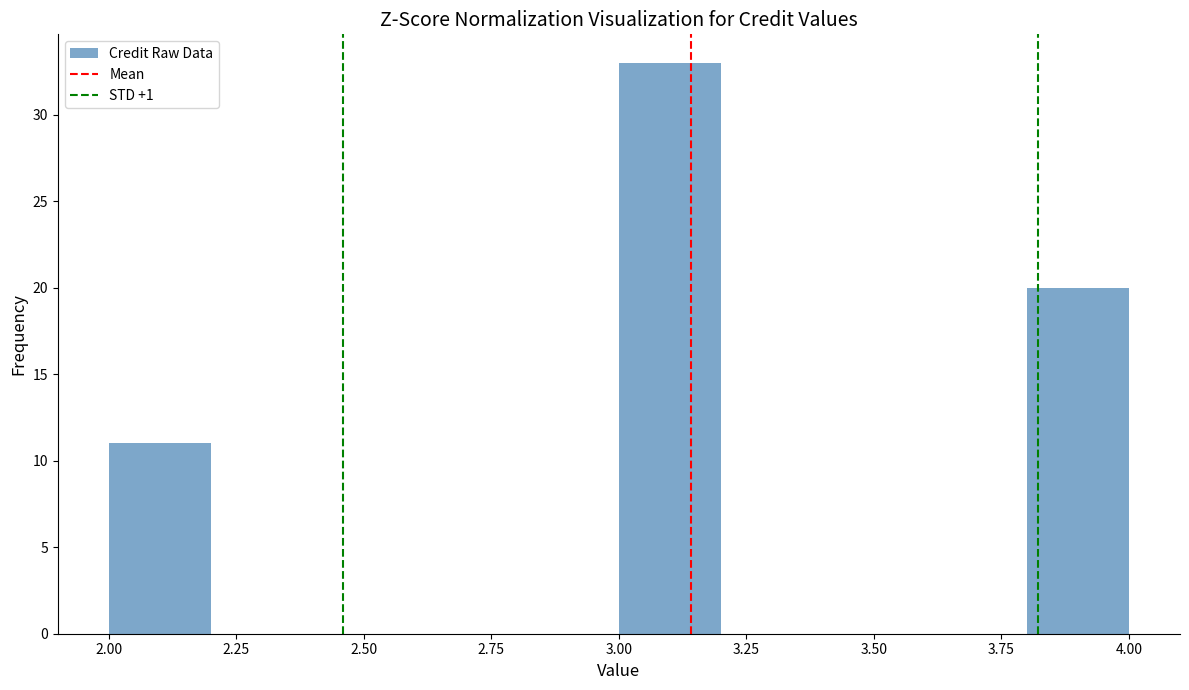

Reading left to right, transcribe this chart: for each bar, give the range it covers on the x-axis and its height. The values are not printed on the chart, so give them approximately, as read against the axis.

2.0 to 2.2: 11
2.2 to 2.4: 0
2.4 to 2.6: 0
2.6 to 2.8: 0
2.8 to 3.0: 0
3.0 to 3.2: 33
3.2 to 3.4: 0
3.4 to 3.6: 0
3.6 to 3.8: 0
3.8 to 4.0: 20